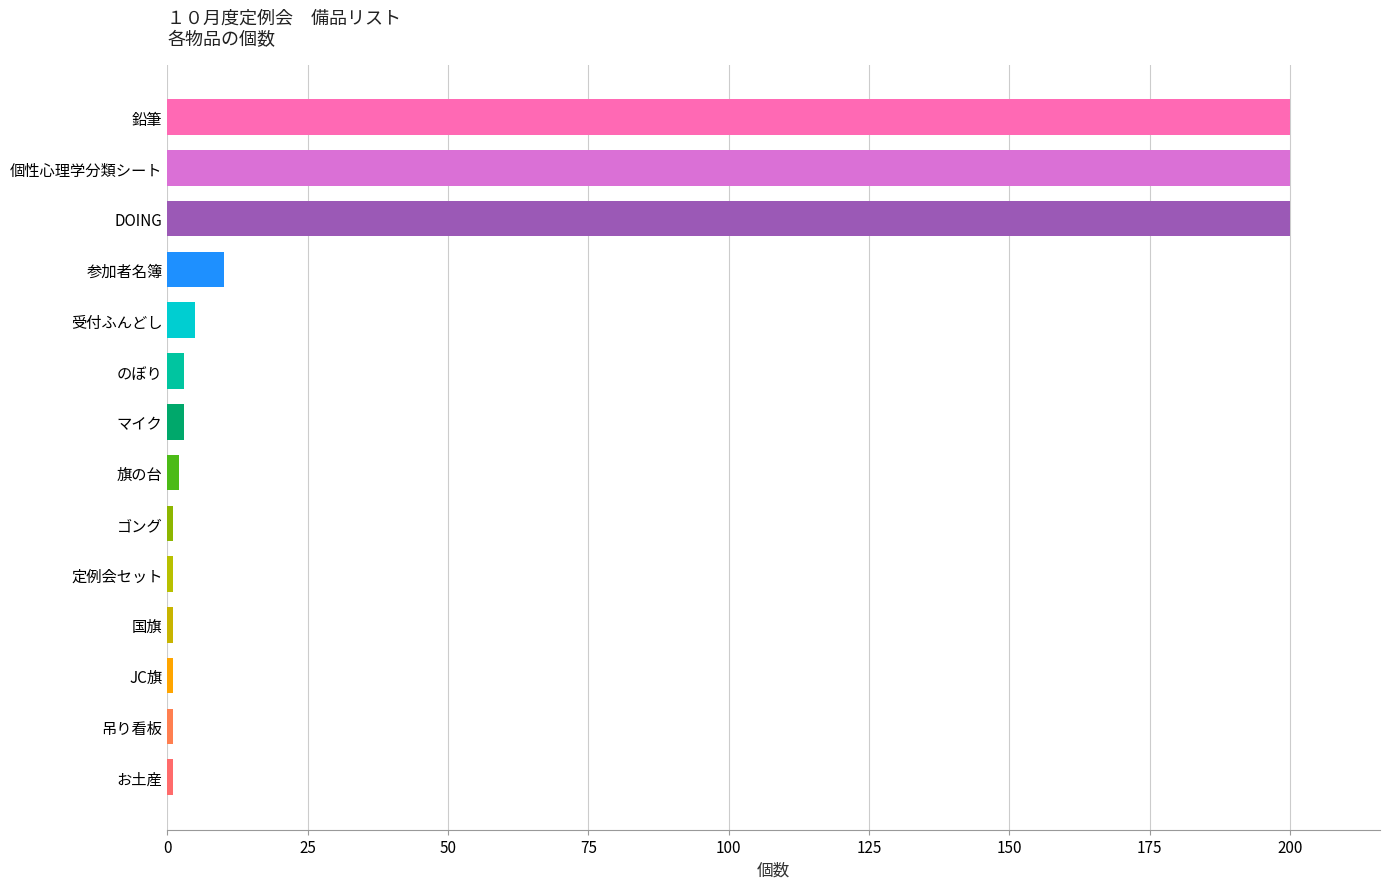

What is the smallest value displayed?

1